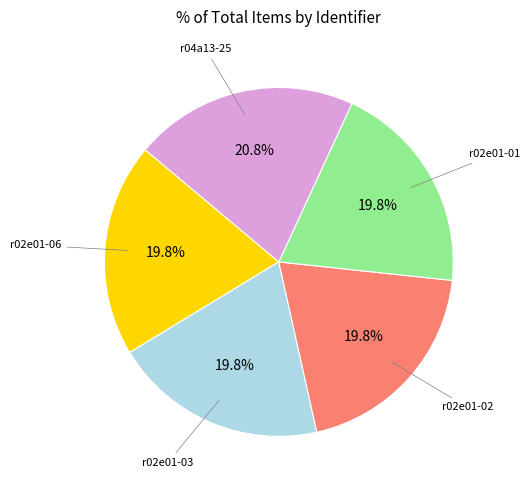

How many segments does this pie chart have?

5